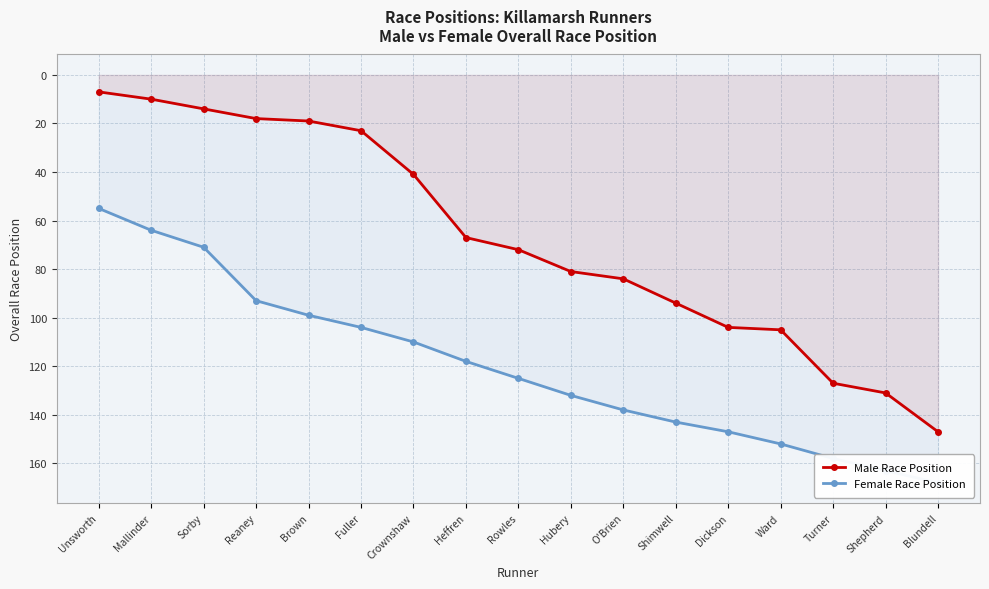

Does the chart have visible grid lines?

Yes